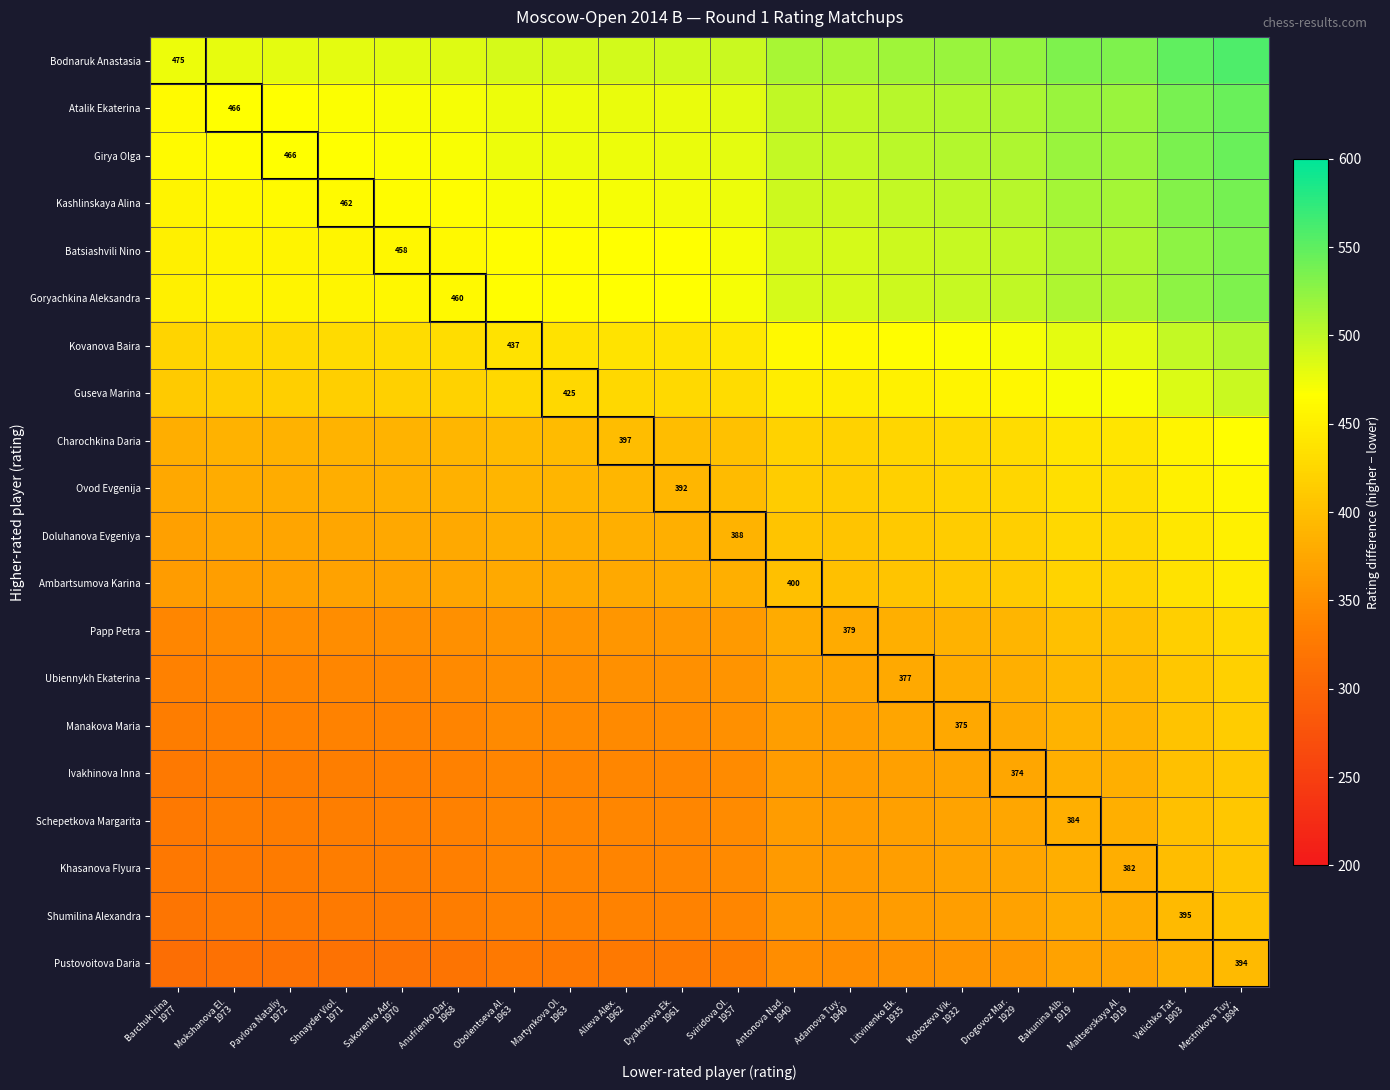

List the labels in order of Girya Olga value, smallest first.

Barchuk Irina 1977, Mokshanova El. 1973, Pavlova Nataliy 1972, Shnayder Viol. 1971, Sakorenko Adr. 1970, Anufrienko Dar. 1968, Obolentseva Al. 1963, Martynkova Ol. 1963, Alieva Alex. 1962, Dyakonova Ek. 1961, Sviridova Ol. 1957, Antonova Nad. 1940, Adamova Tuy. 1940, Litvinenko Ek. 1935, Kobozeva Vik. 1932, Drogovoz Mar. 1929, Bakunina Alb. 1919, Maltsevskaya Al. 1919, Velichko Tat. 1903, Mestnikova Tuy. 1894